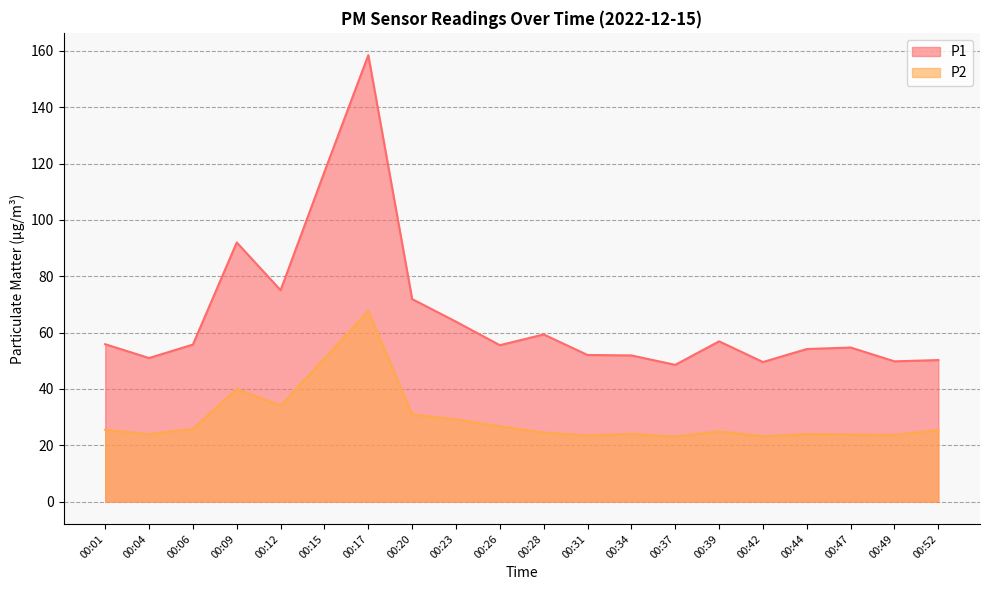

How many interior local peaks does the P2 series have?

5